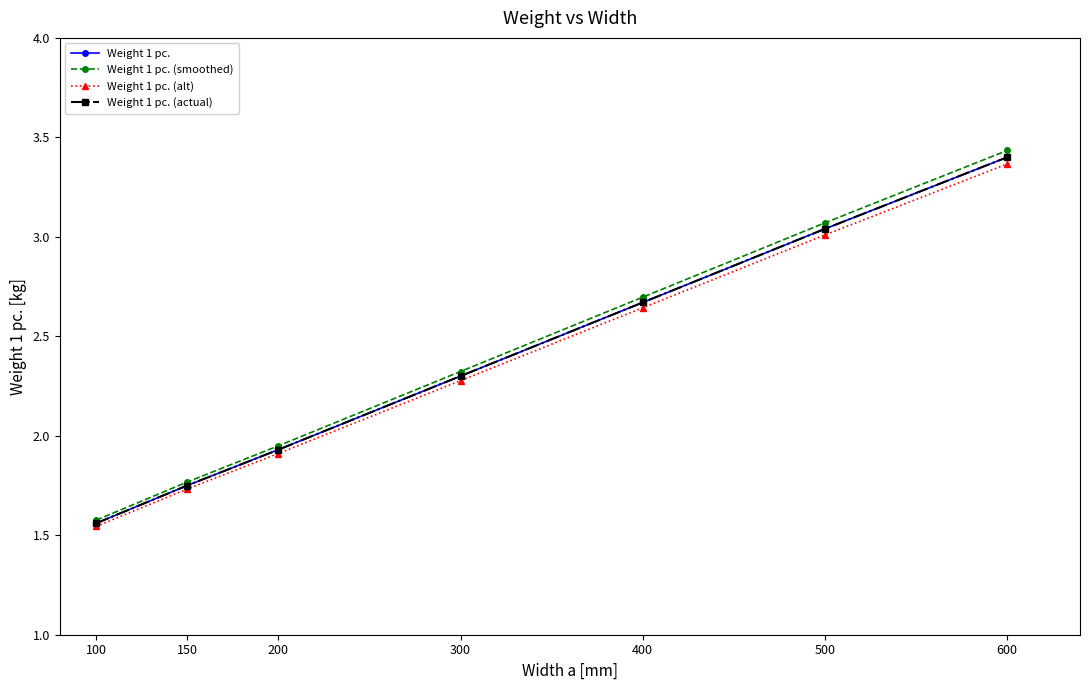

Is this an area chart (filled region under the line)?

No